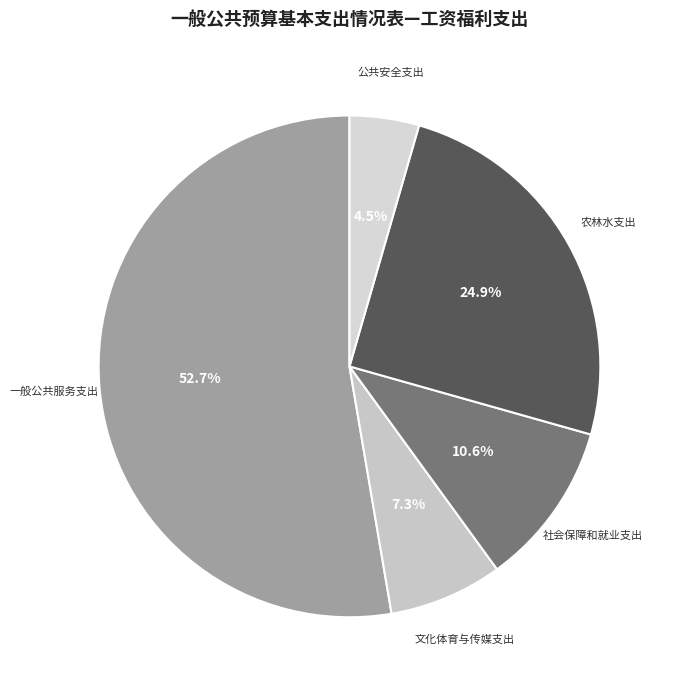

Between 农林水支出 and 文化体育与传媒支出, which is larger?

农林水支出